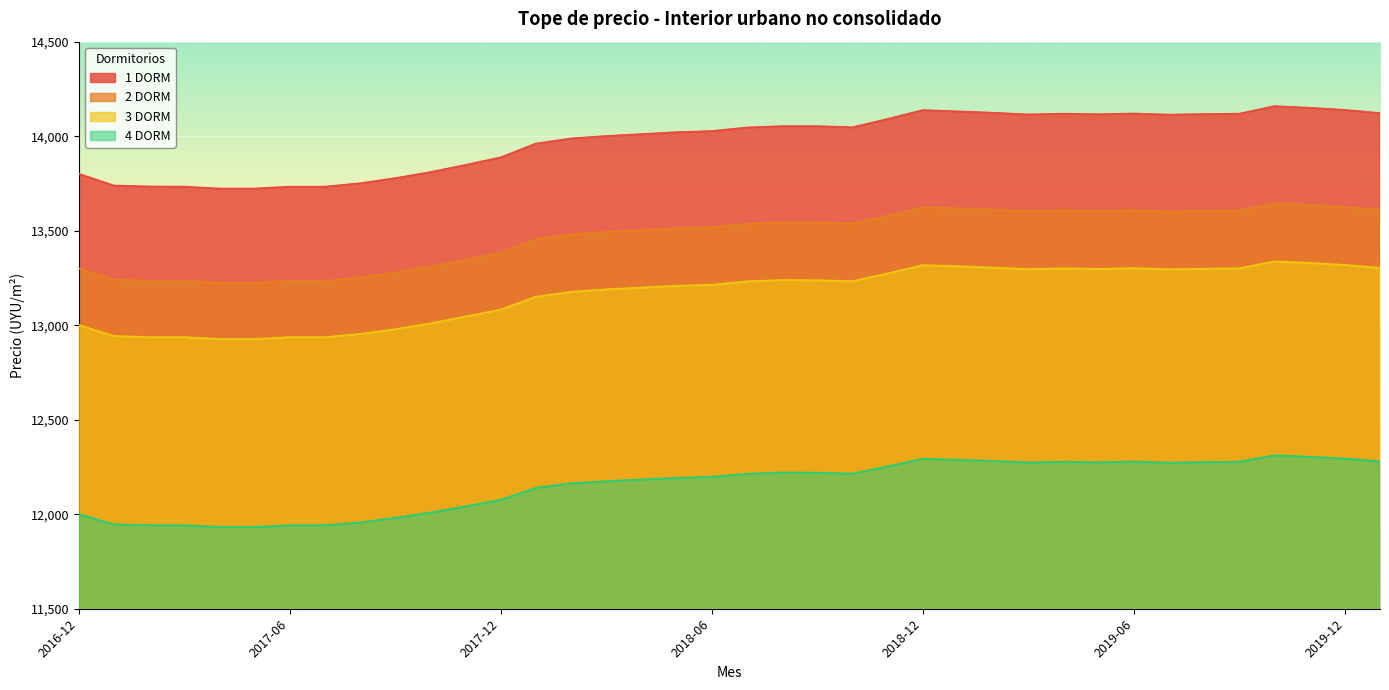

What is the value of the 3 DORM point at the 33rd from the left?

13298